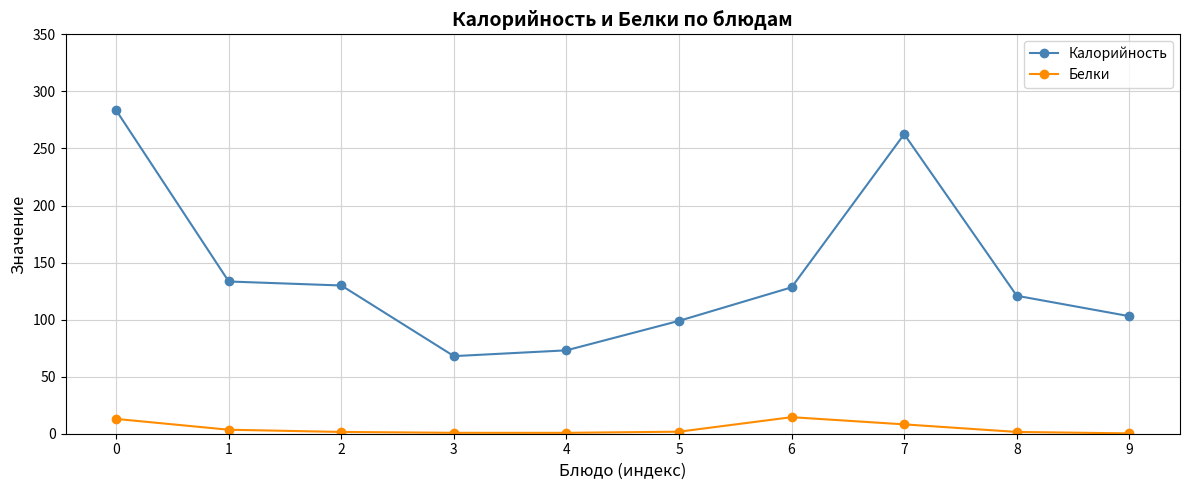

Is this an area chart (filled region under the line)?

No